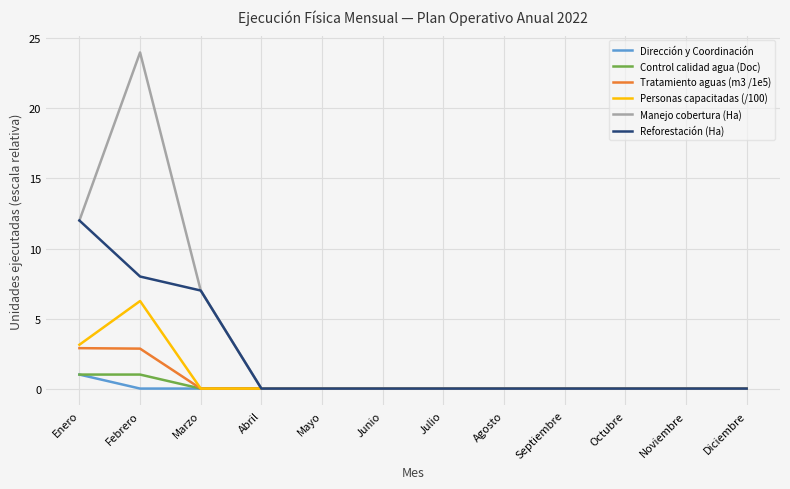

The value of Manejo cobertura (Ha) at Diciembre is 0.0. True or false?

True